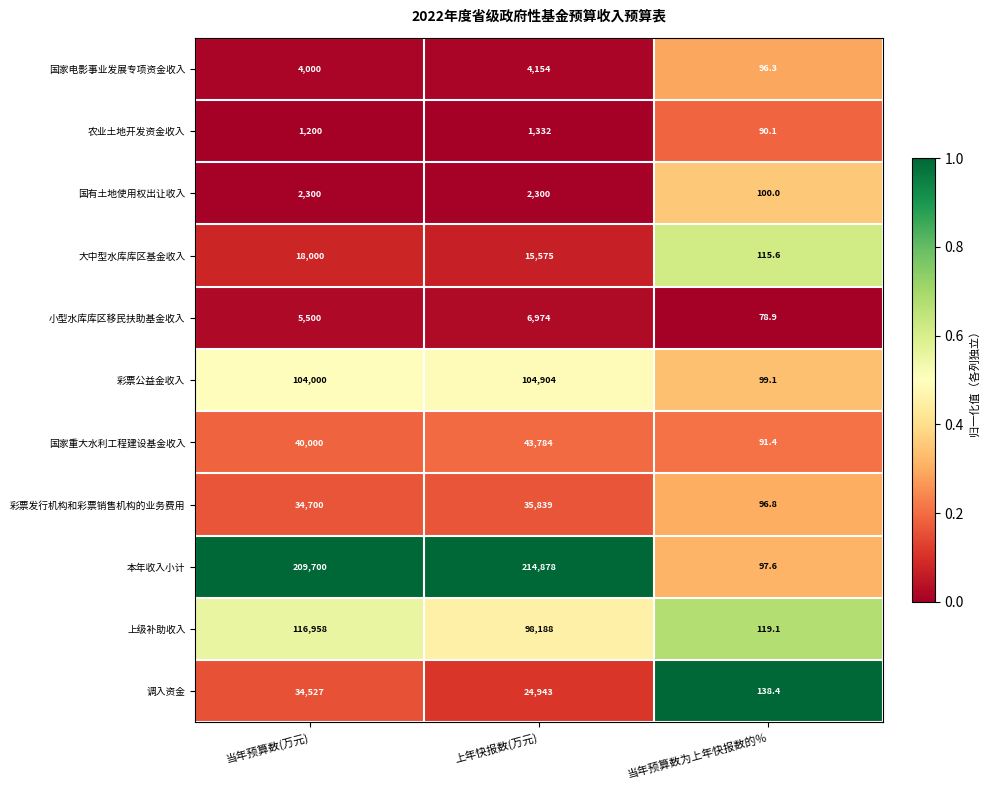

At which category is the sum across all series the highest?

当年预算数(万元)